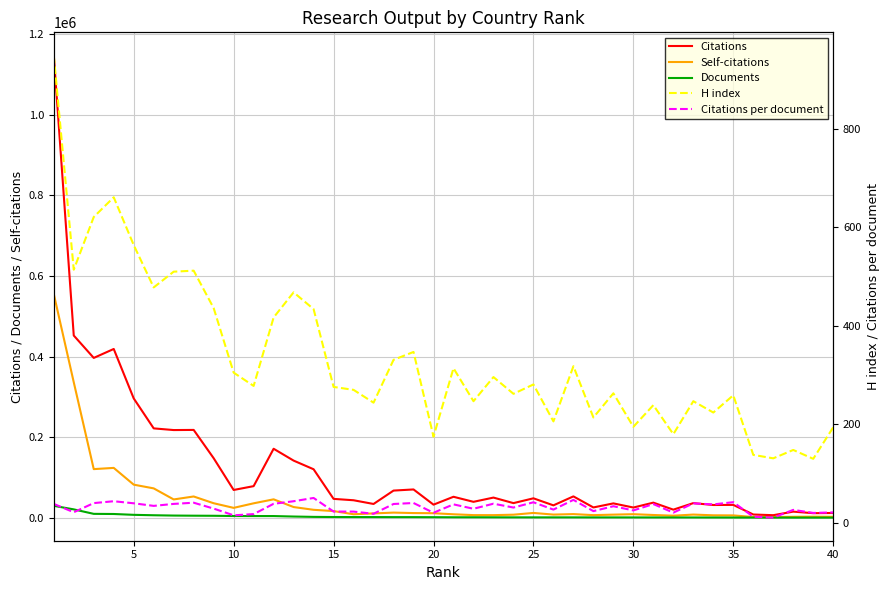

How many data points in Documents are less than 1597?

20